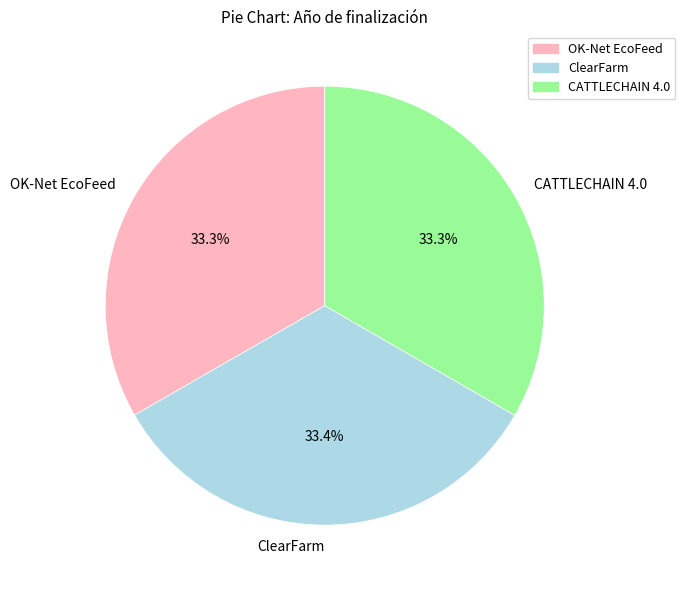

The OK-Net EcoFeed slice represents 33% of the pie. True or false?

True